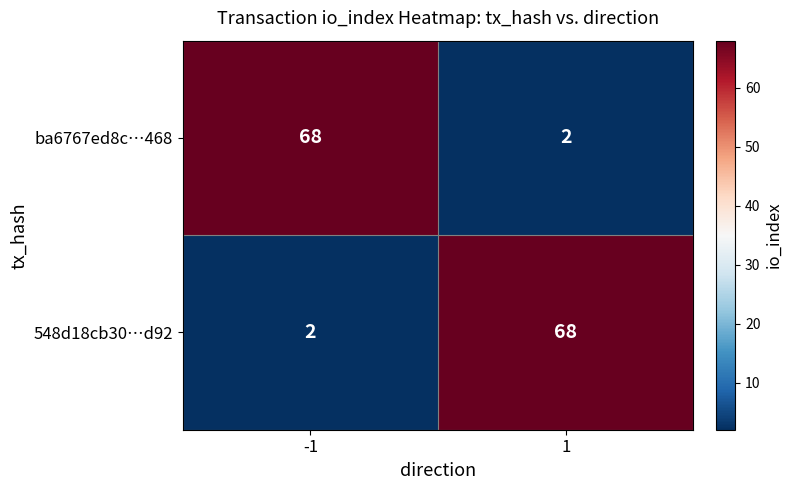

Rank the series at 1 from lowest to highest value.

ba6767ed8c…468, 548d18cb30…d92